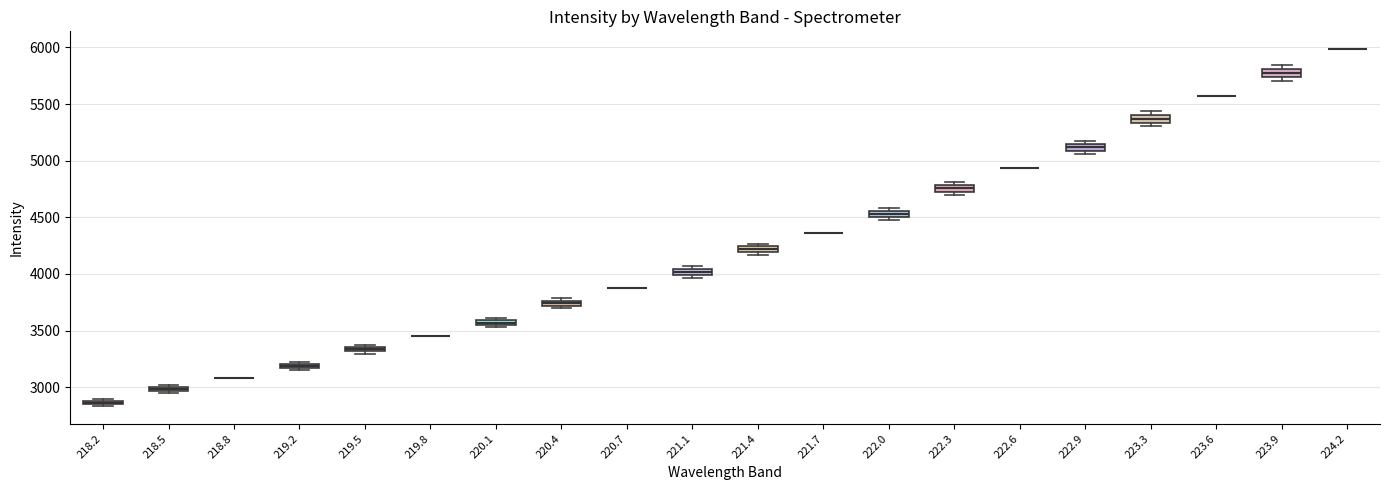

Where is the lower edge of the box at x = 222.0 on the y-axis? The values are not printed on the chart, so give them approximately, as read against the axis.

4500